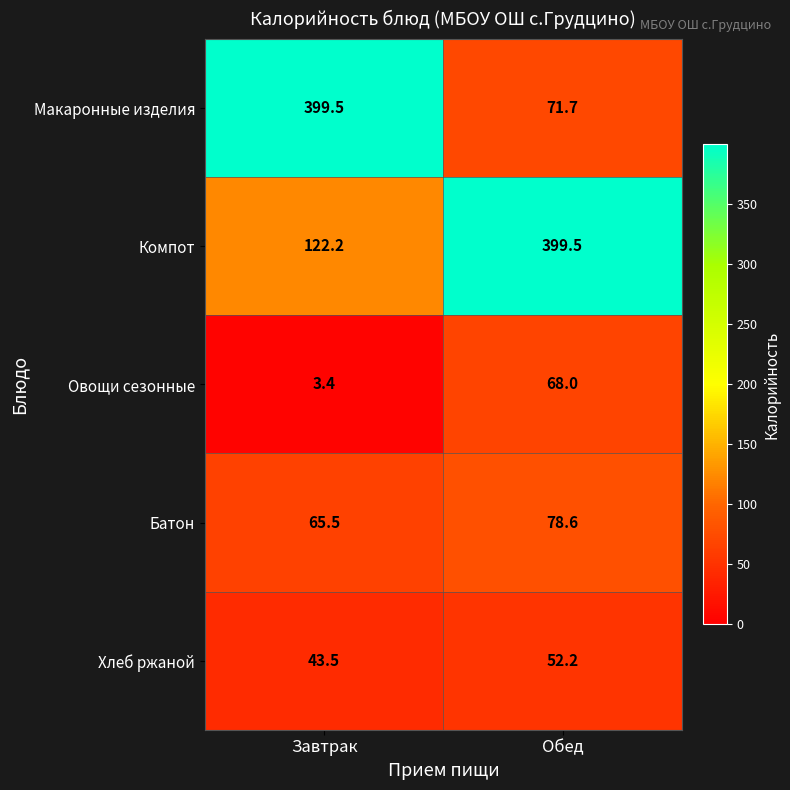

The Батон series shows 78.6 at Обед. True or false?

True